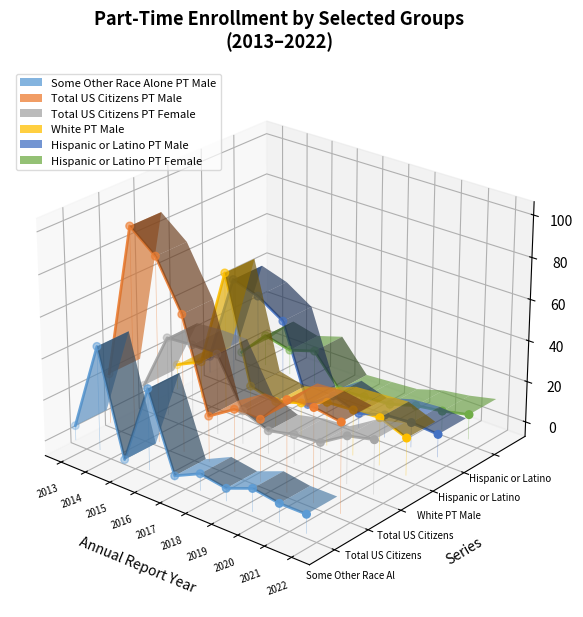

At which category is the sum across all series the highest?

2014